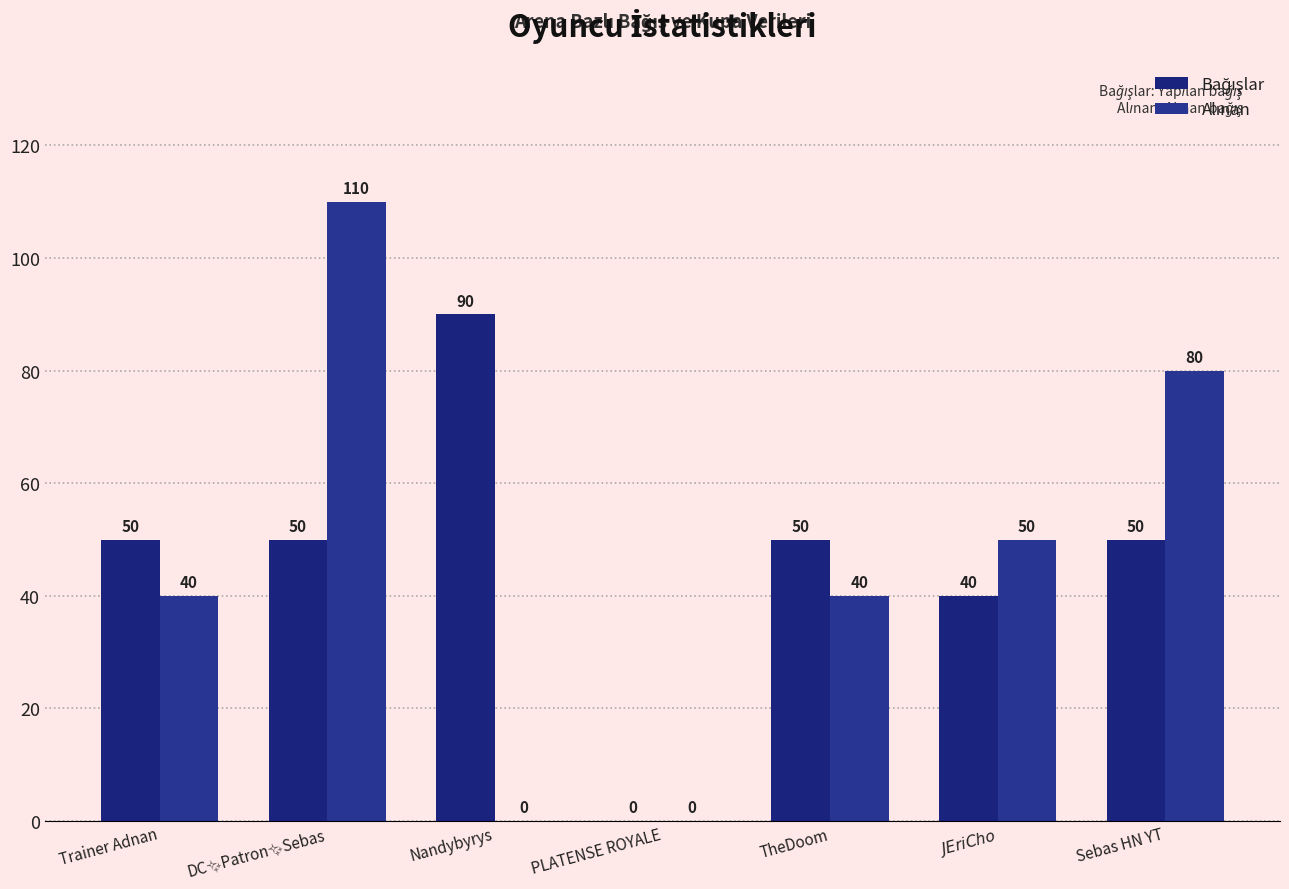

How many groups of bars are there?

7